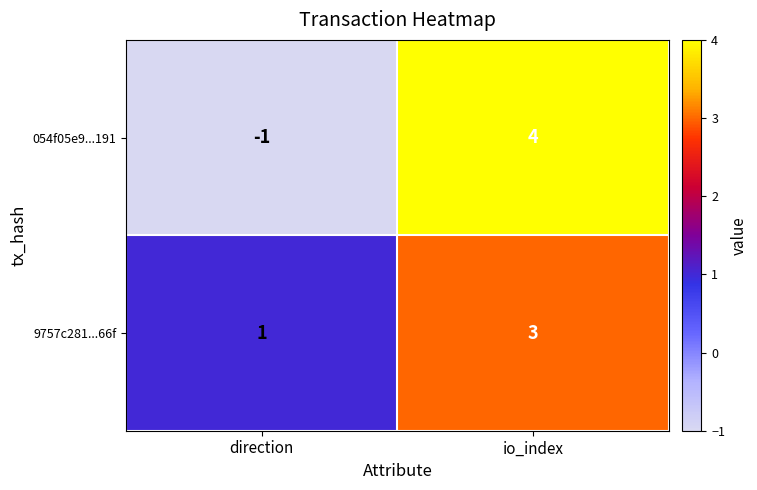

What is the difference between the 054f05e9...191 values at direction and io_index?

5